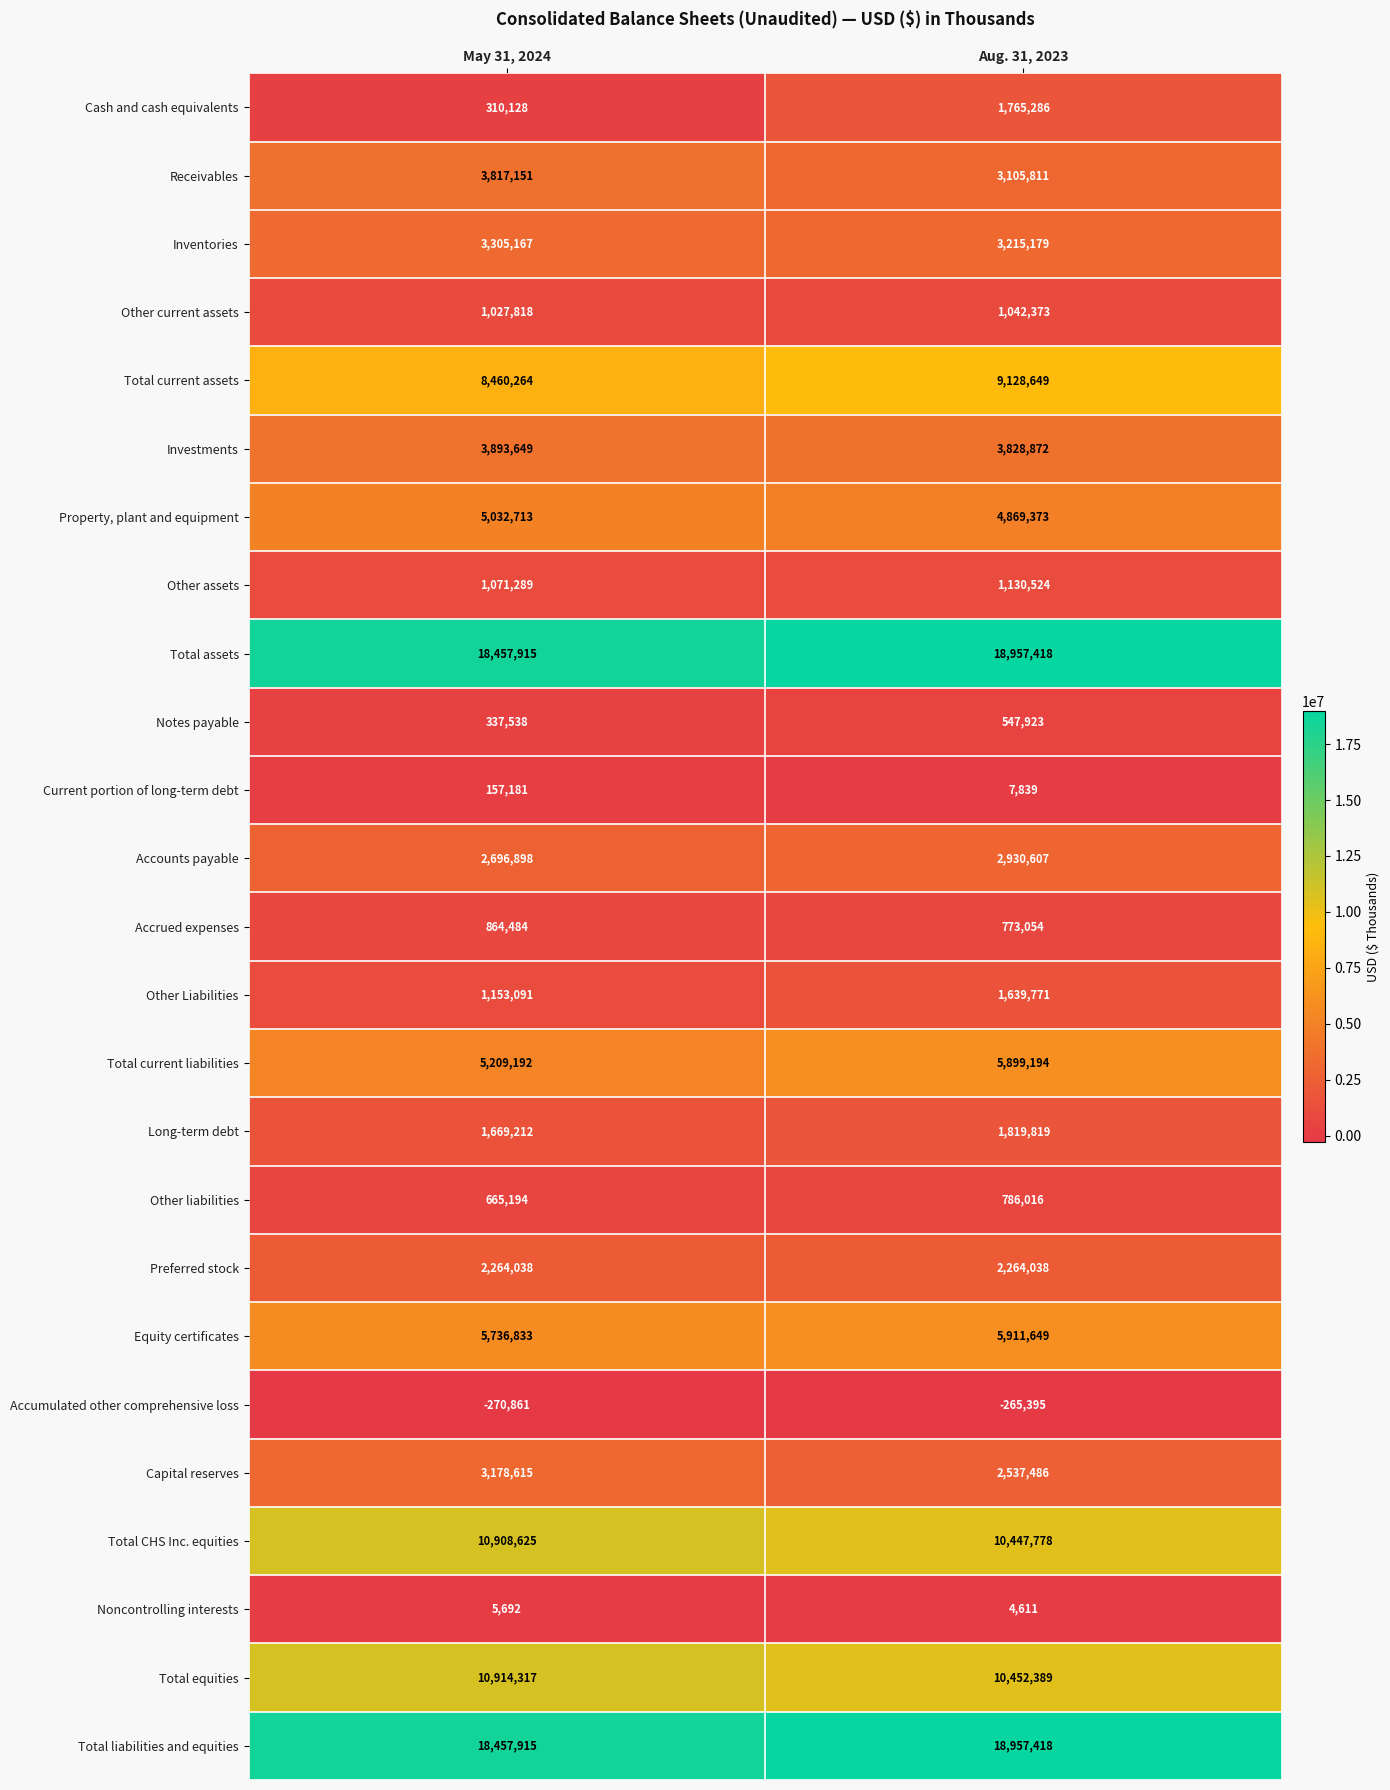

What is the maximum value for Receivables?

3817151